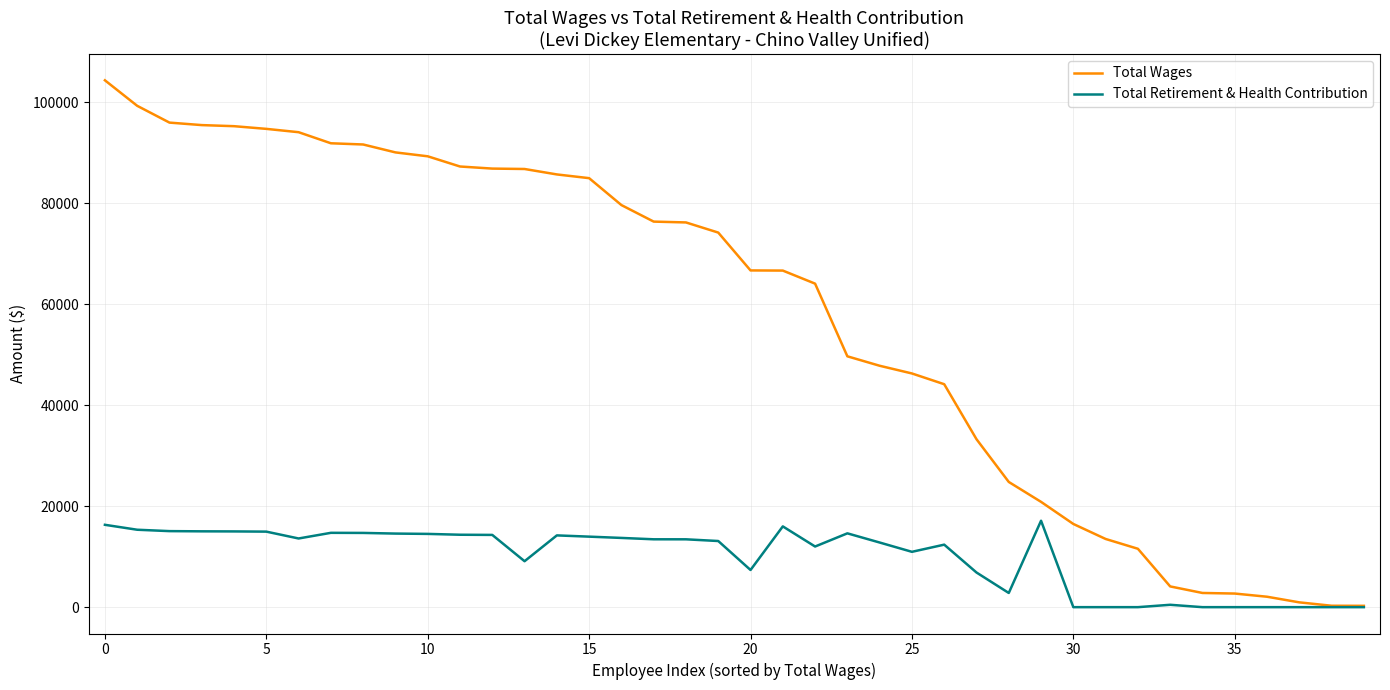

Which series has the widest spread of values?

Total Wages